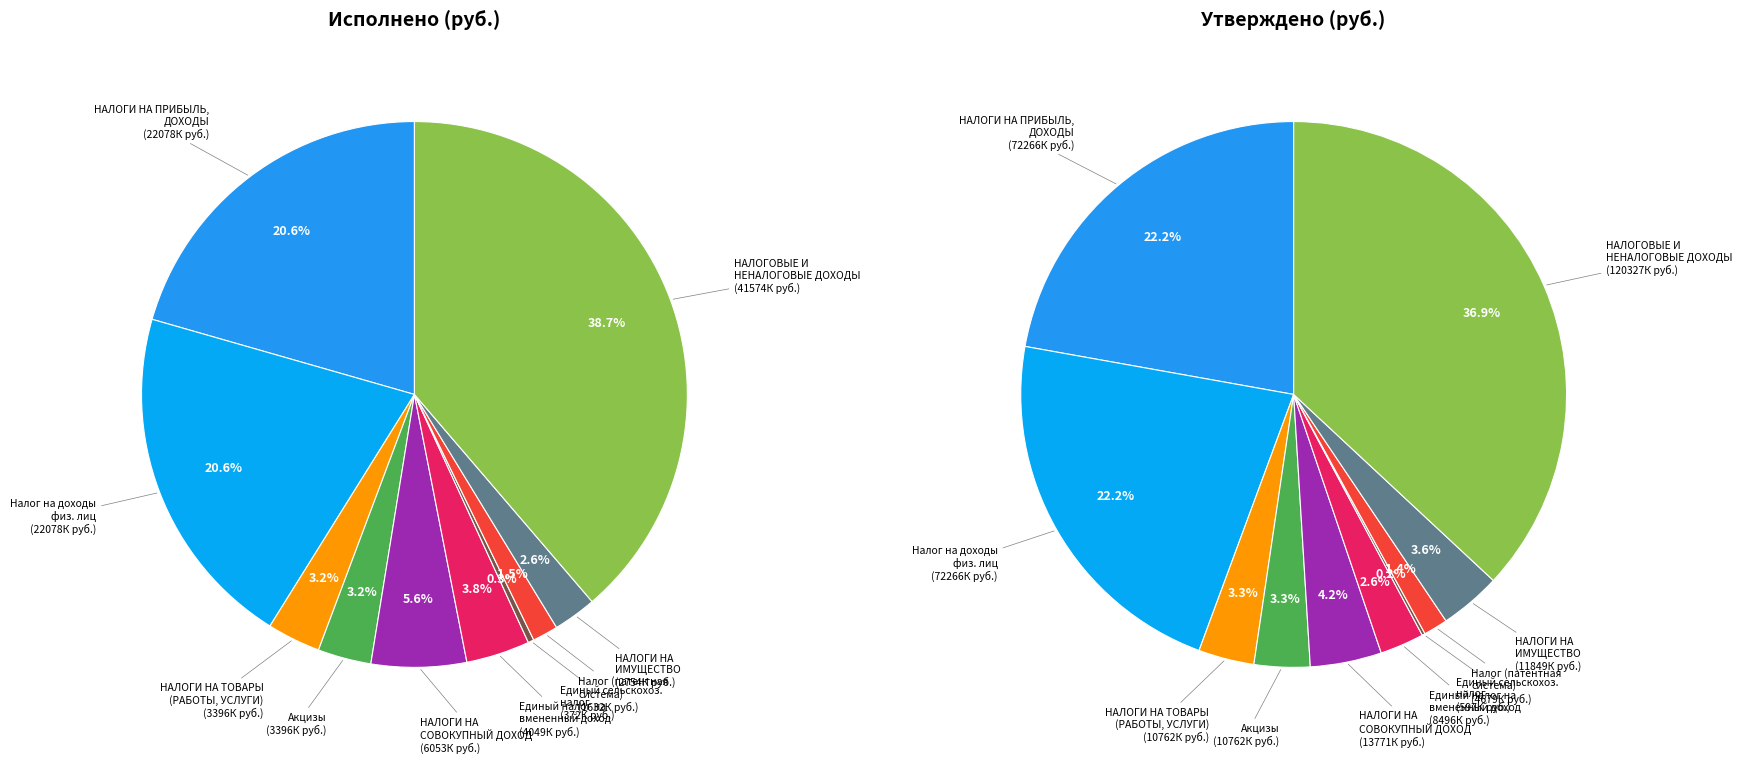

To the nearest percent, what portion does НАЛОГОВЫЕ И НЕНАЛОГОВЫЕ ДОХОДЫ represent?

39%